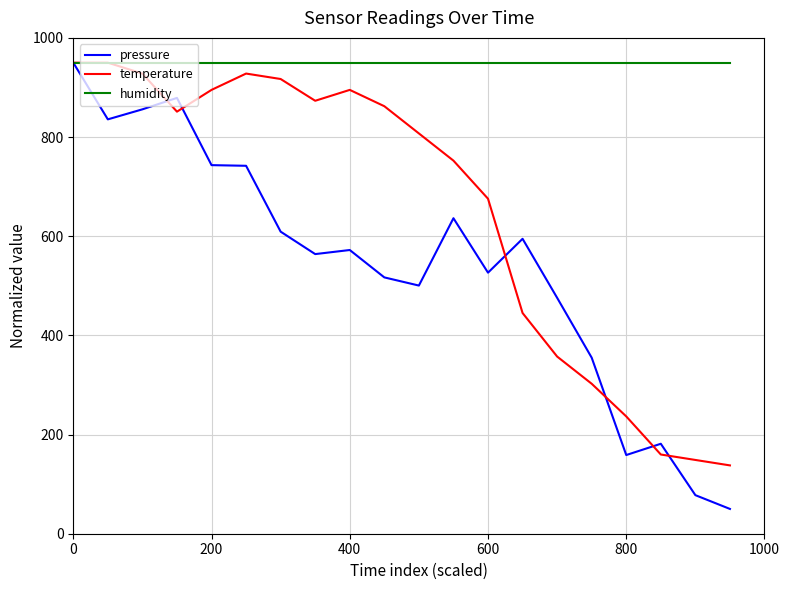

Which series has the widest spread of values?

pressure